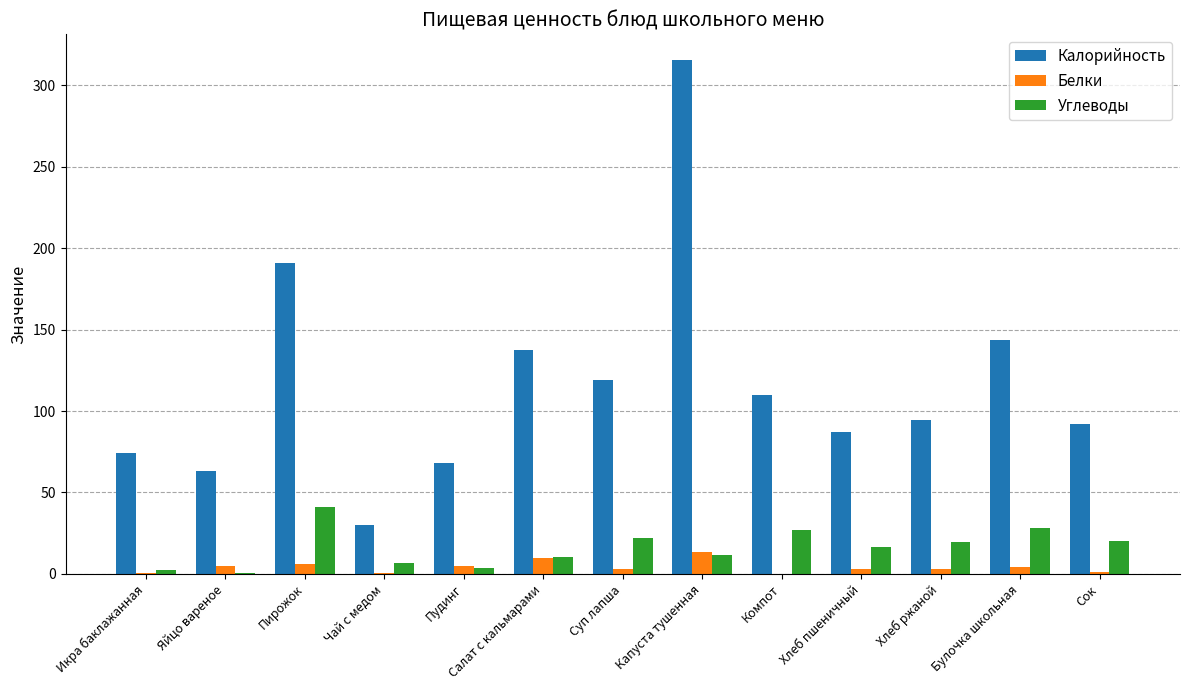

Which series changed the most between Икра баклажанная and Суп лапша?

Калорийность